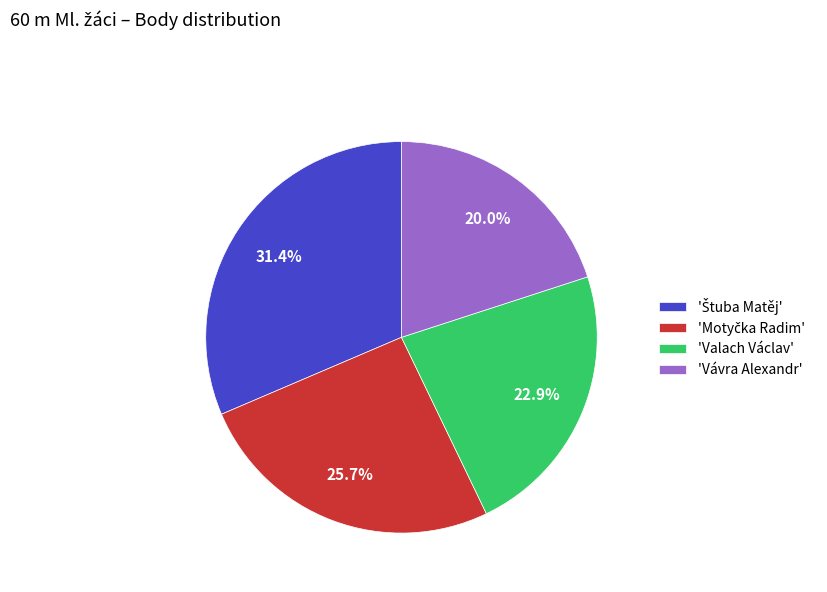

Is there any slice that represents more than half of the pie?

No